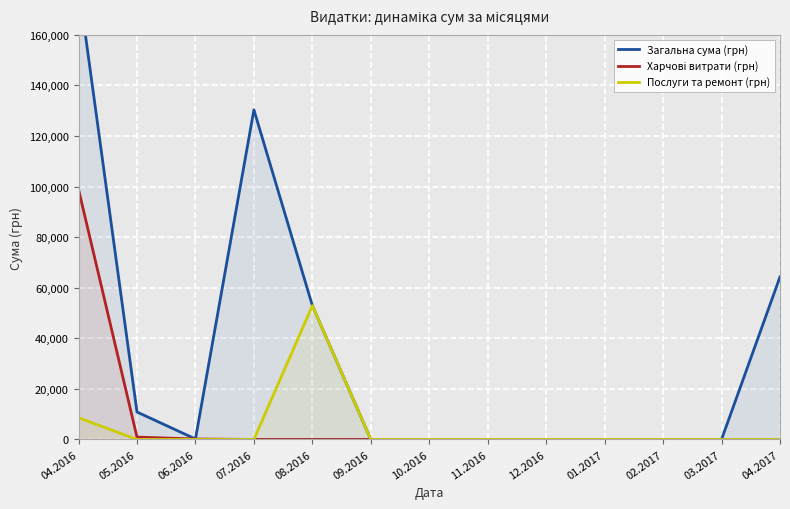

Reading left to right, list all the values displayed in this chart.

Загальна сума (грн): 179823.1	10854.2	176.0	130379.7	52936.8	0.0	0.0	0.0	0.0	0.0	0.0	0.0	64293.0
Харчові витрати (грн): 98889.2	922.6	176.0	0.0	0.0	0.0	0.0	0.0	0.0	0.0	0.0	0.0	0.0
Послуги та ремонт (грн): 8581.1	0.0	0.0	0.0	52936.8	0.0	0.0	0.0	0.0	0.0	0.0	0.0	0.0